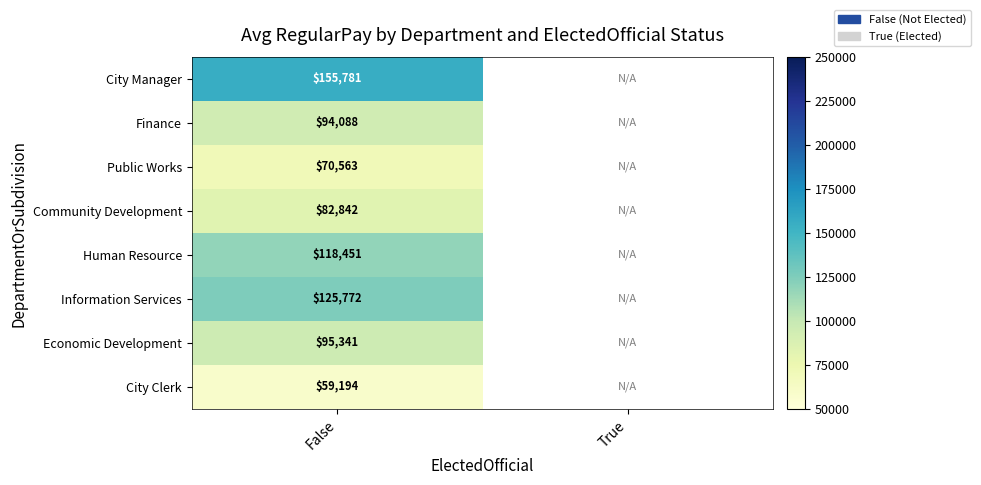

What is the smallest value displayed?

59194.0